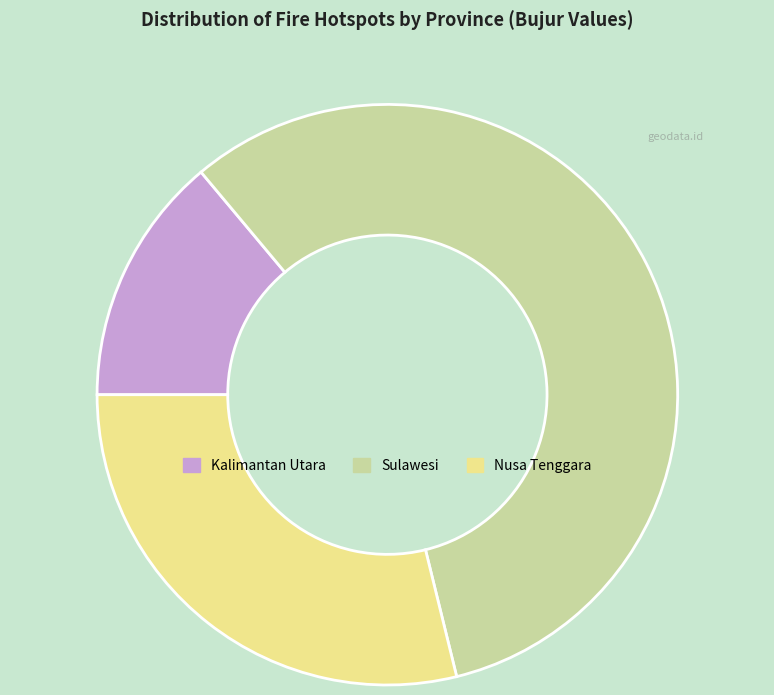

Is the sum of Kalimantan Utara and Nusa Tenggara greater than half?

No